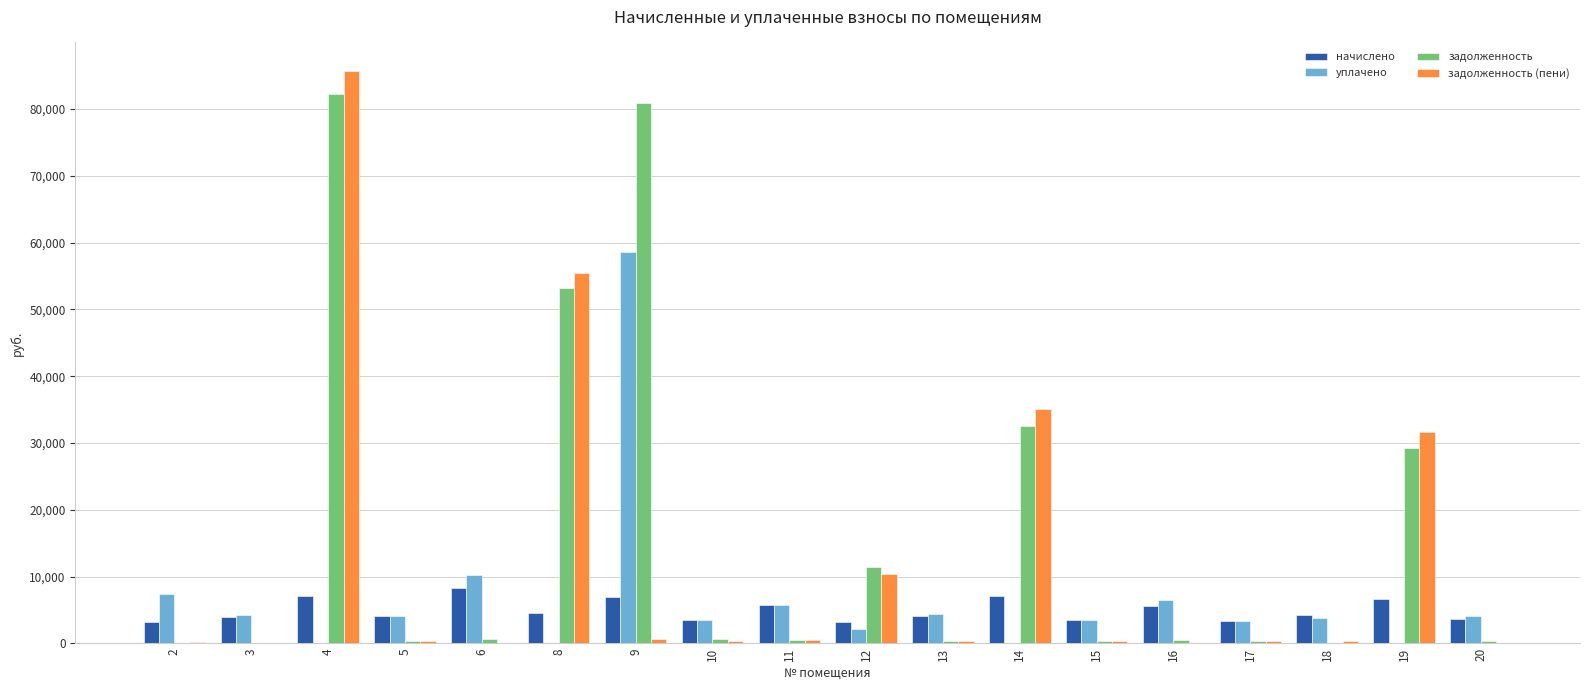

Count the number of categories in the chart.

18